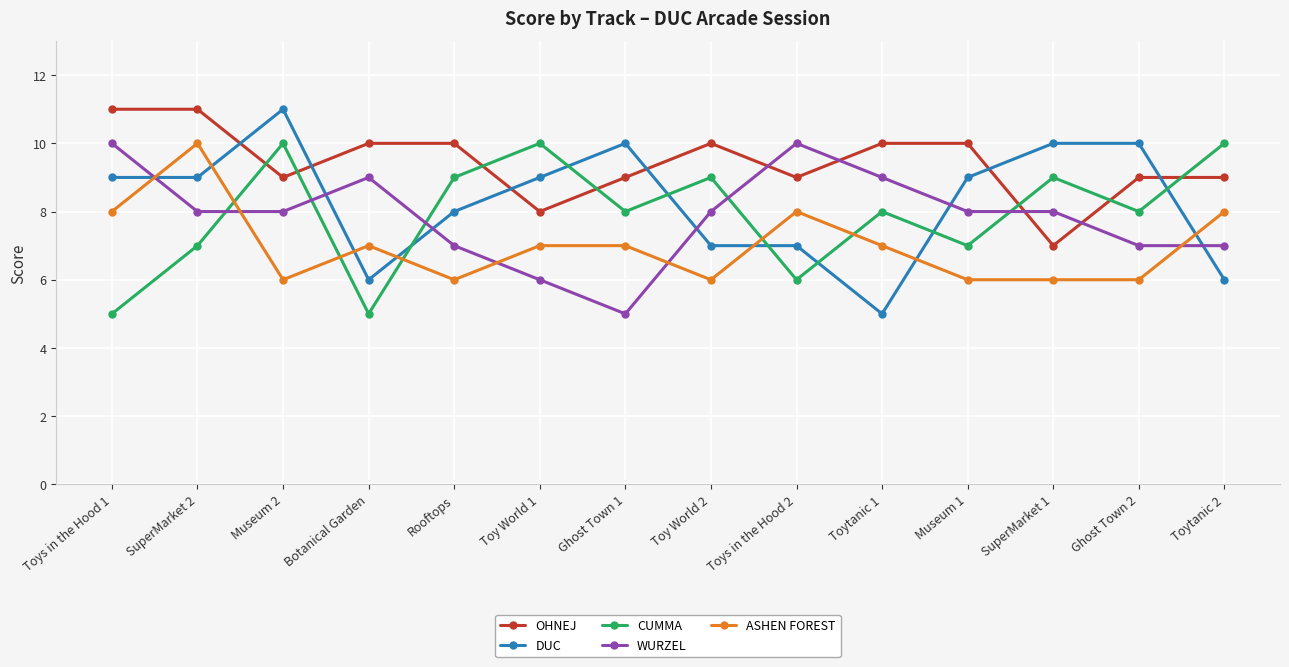

At which label does ASHEN FOREST reach its peak?

SuperMarket 2